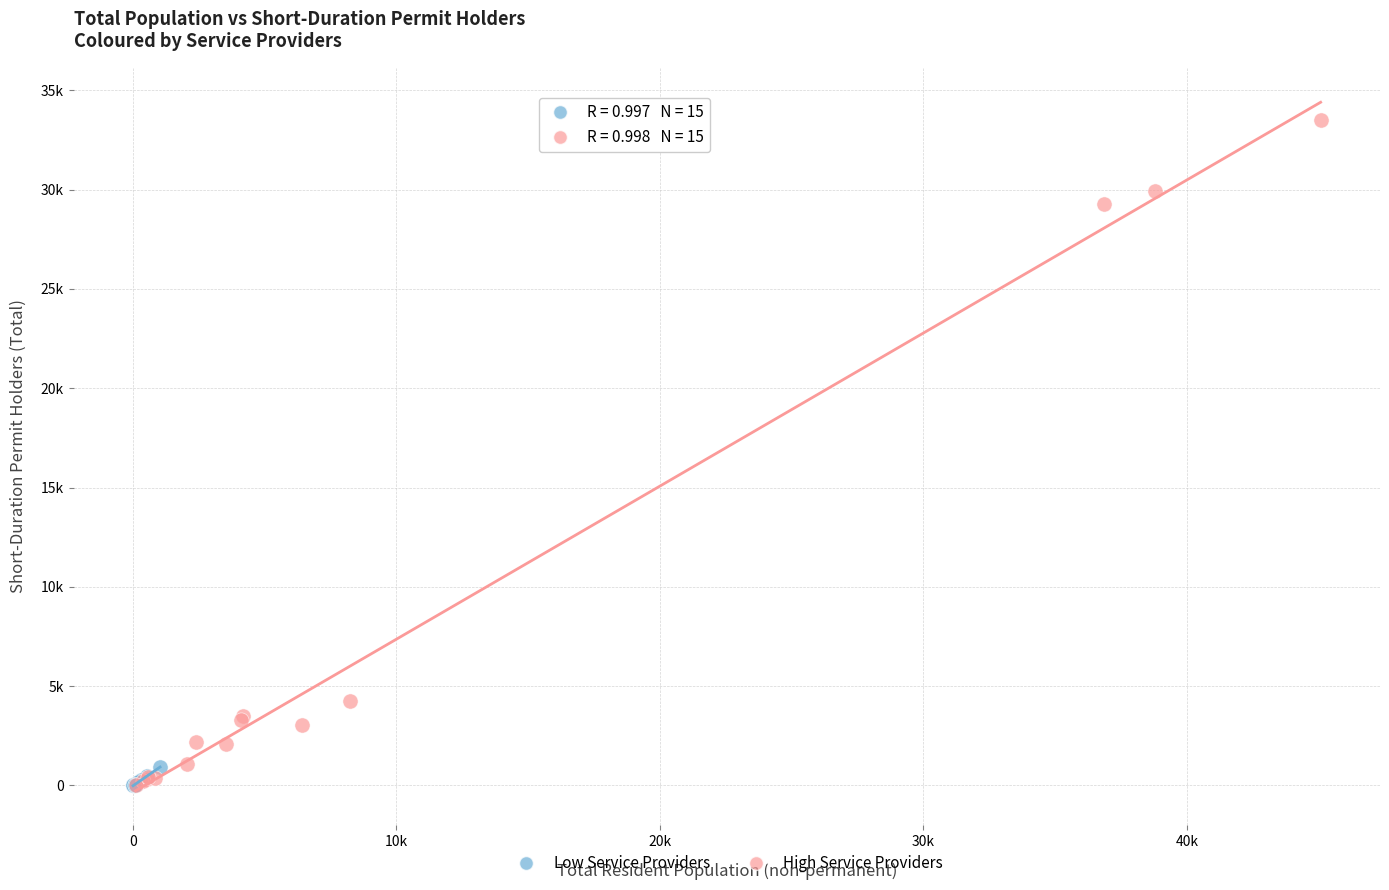

What are all the series names shown in the legend?

Low Service Providers, High Service Providers